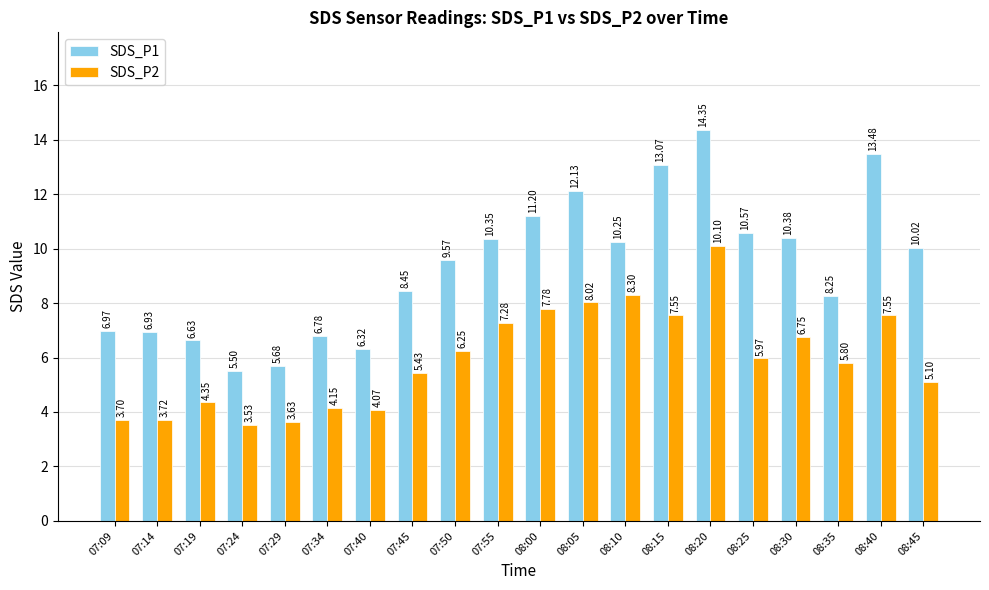

Which series has the largest range (max minus min)?

SDS_P1